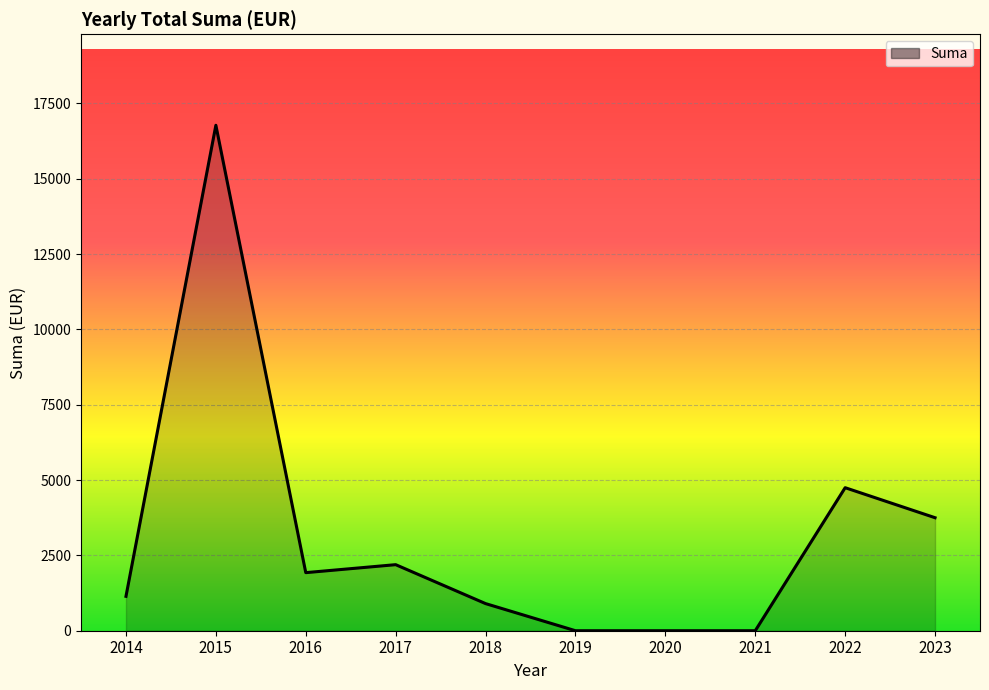

What is the change in value from 2015 to 2018?

-15872.2